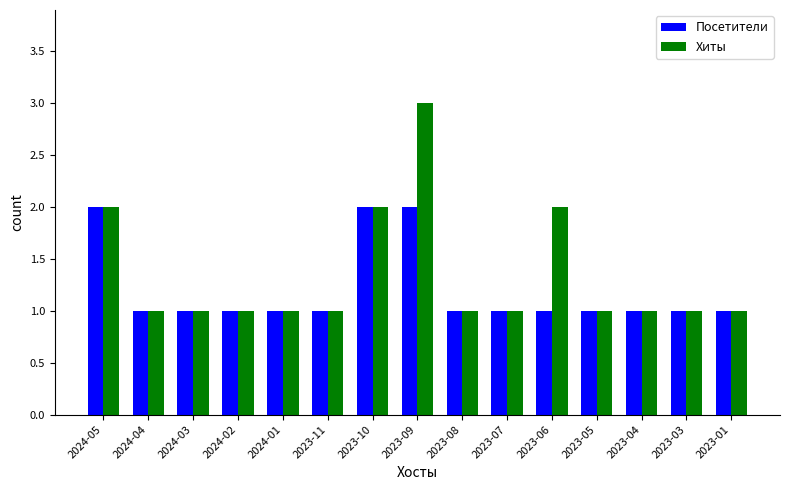

True or false: Посетители has a value of 0 at 2023-06.

False